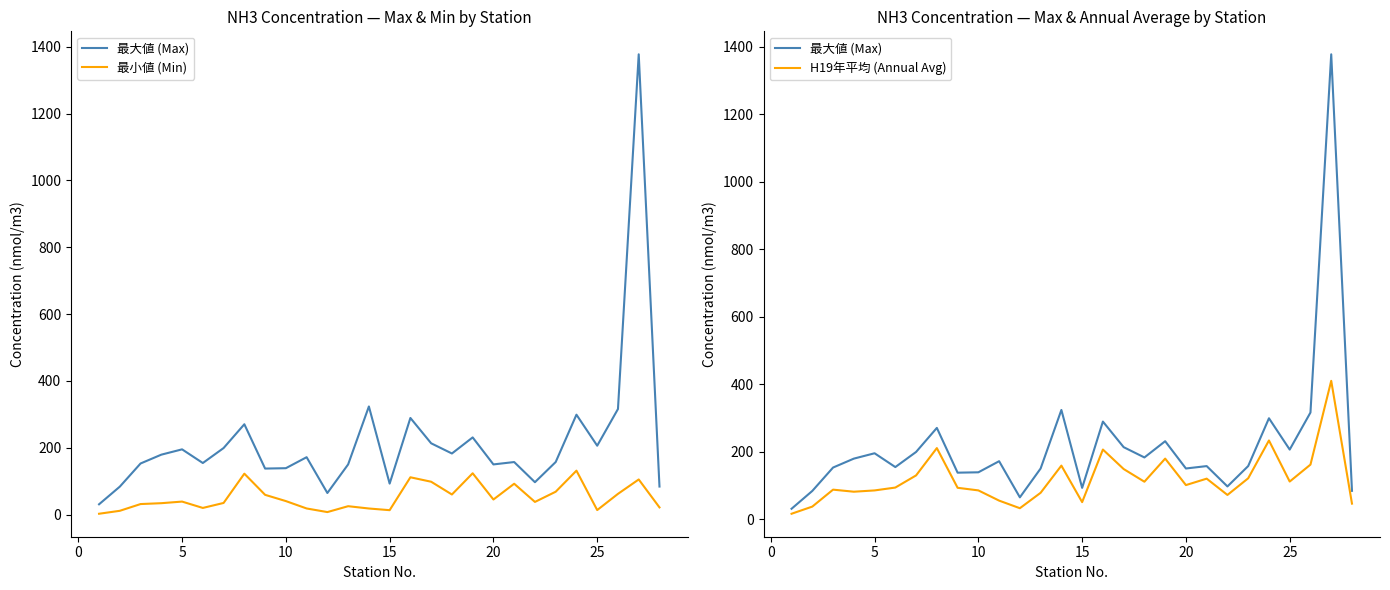

Reading left to right, what are all the values shown in this chart?

最大値 (Max): 30.8	83.6	152.9	179.3	195.2	154.3	199.1	270.3	137.7	138.8	171.7	64.6	150.1	323.5	92.7	289.1	213.3	182.8	230.9	150.1	157.2	96.9	157.3	298.9	206.1	315.9	1377.2	83.9
最小値 (Min): 2.5	11.3	31.5	34.1	38.9	19.9	34.8	122.4	59.1	40.4	18.3	7.5	25.1	18.2	13.2	111.6	98.3	60.1	123.6	45.1	92.3	37.9	68.4	131.4	13.5	62.0	105.1	21.5
H19年平均 (Annual Avg): 16.0	37.2	87.4	81.3	85.1	93.6	129.6	210.5	92.9	85.2	54.9	32.4	78.1	158.6	50.4	206.2	148.5	110.9	179.4	100.9	120.0	71.7	121.1	233.1	111.4	161.6	409.8	46.0